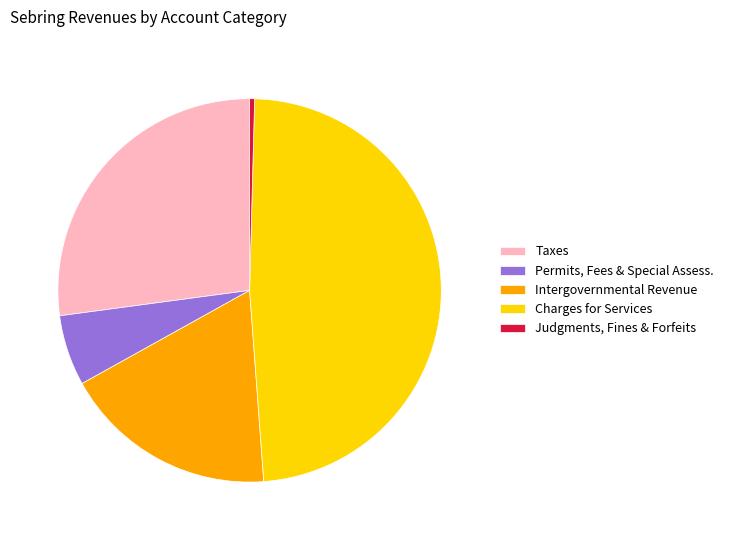

Which category has the biggest portion of the pie?

Charges for Services